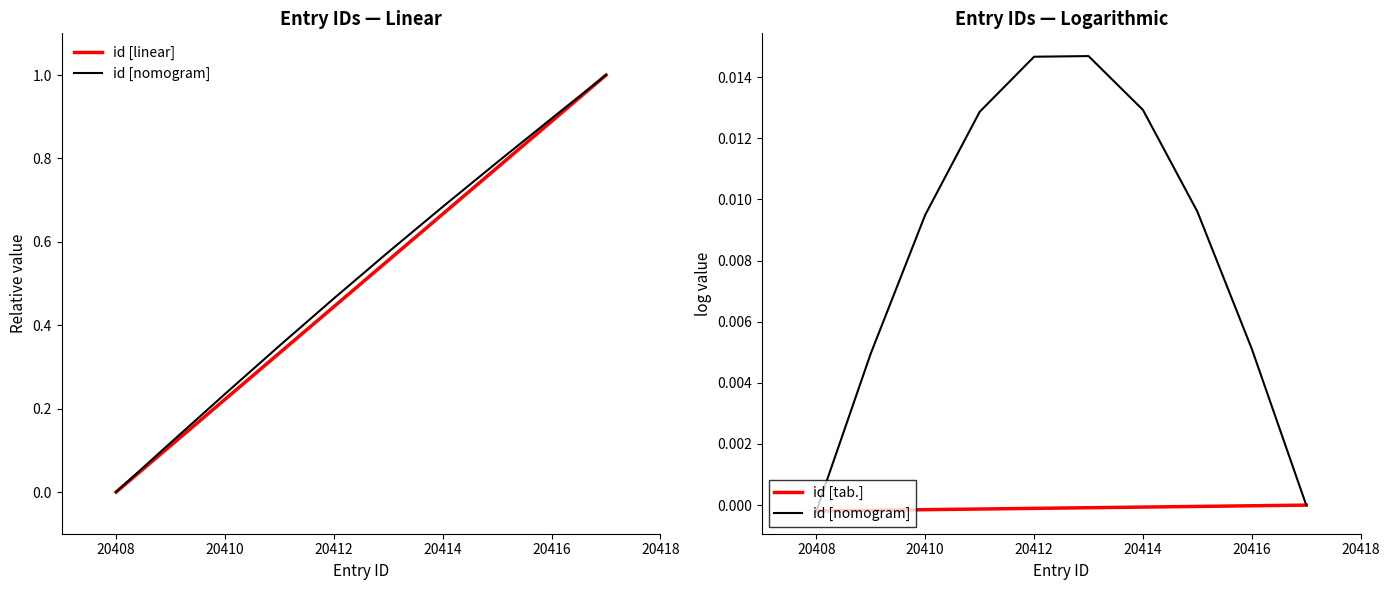

What is the greatest value displayed?

1.0